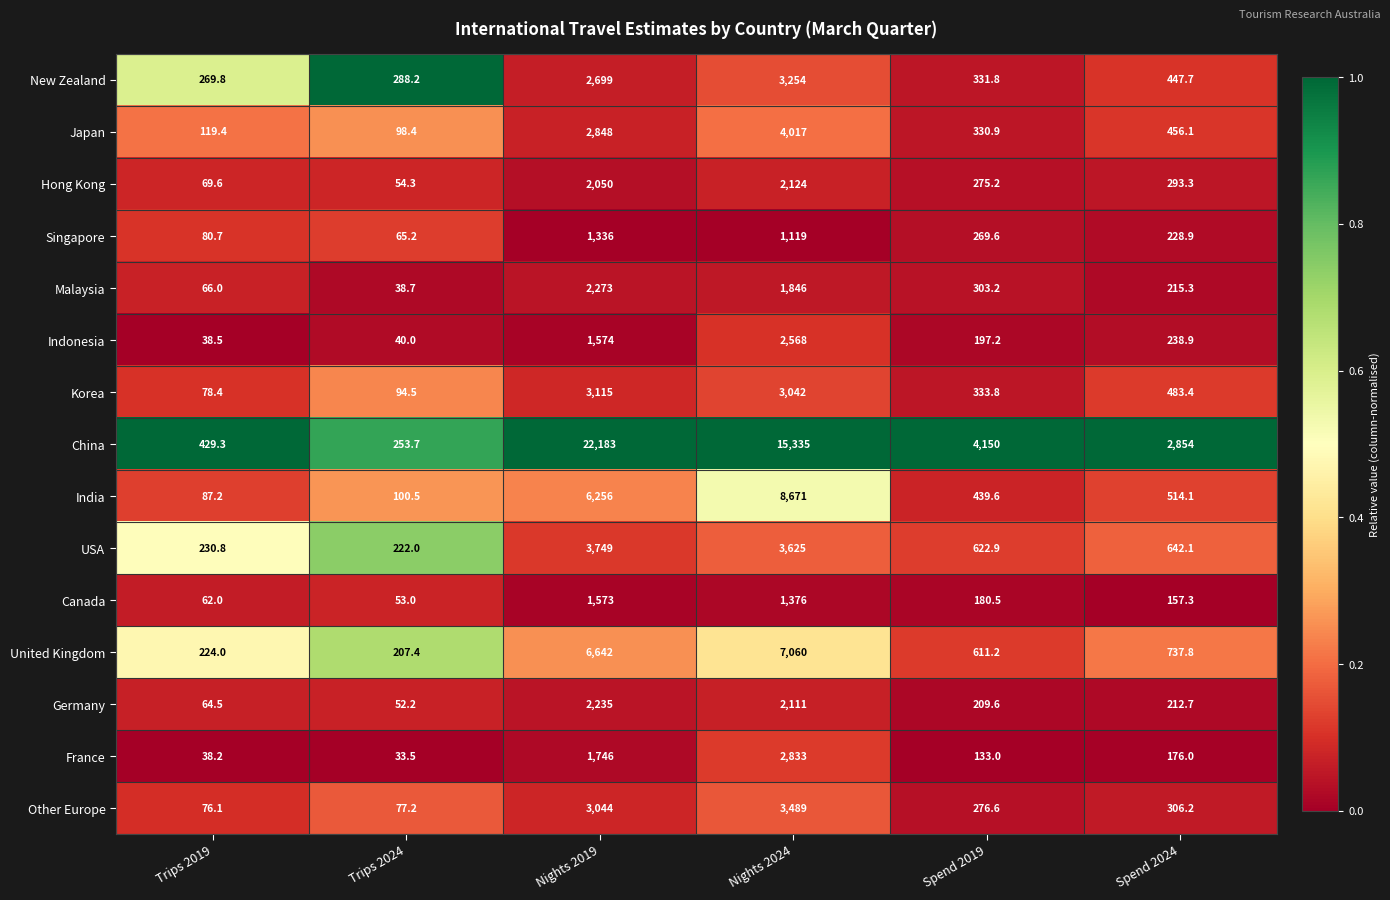

What is the spread (max minus min) of values at Spend 2019?

4017.0